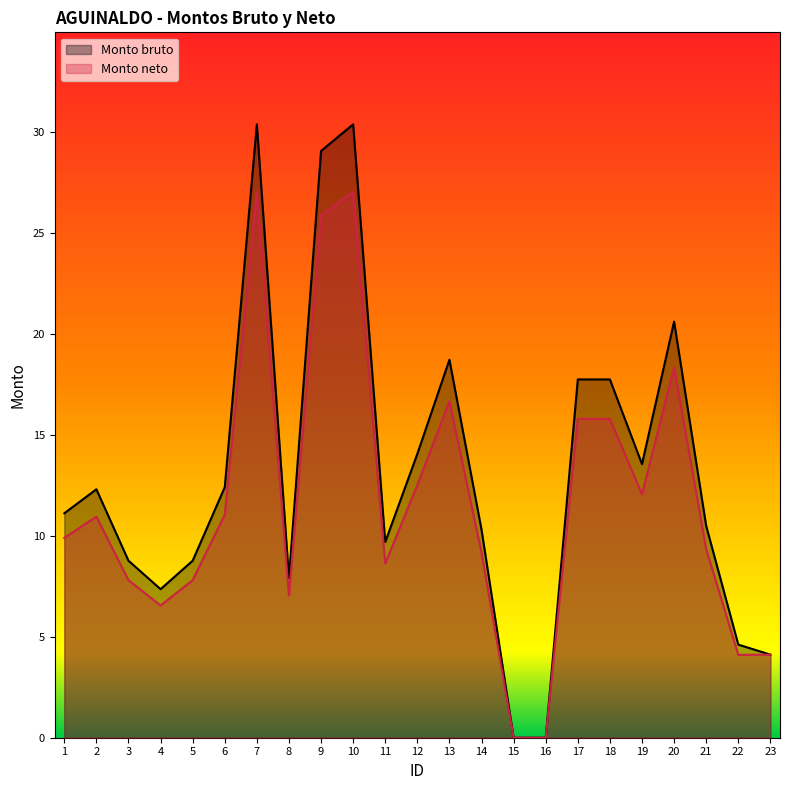

Rank the categories by Monto bruto value from lowest to highest.

15, 16, 23, 22, 4, 8, 3, 5, 11, 14, 21, 1, 2, 6, 19, 12, 17, 18, 13, 20, 9, 7, 10